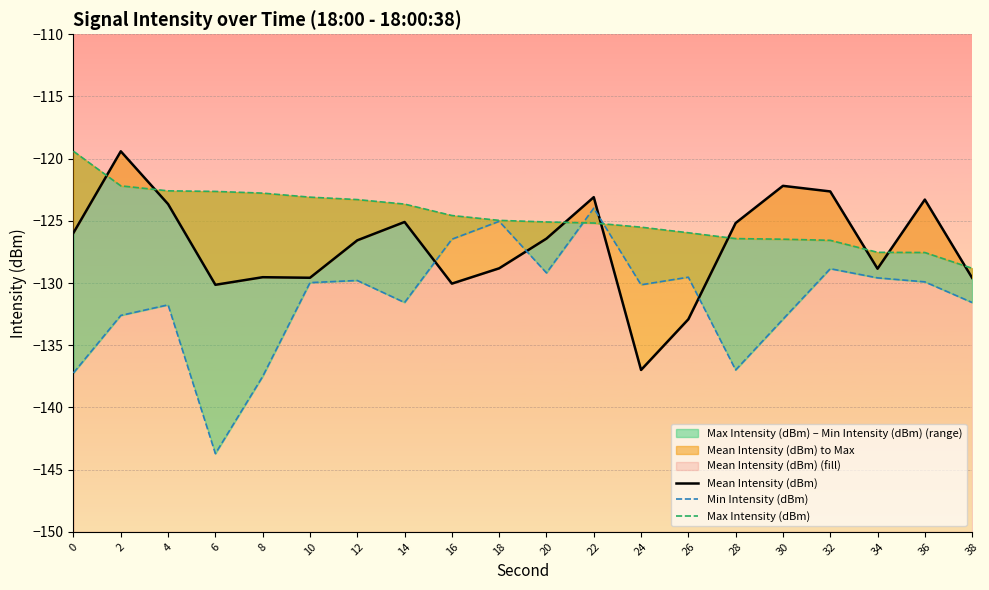

Reading left to right, what are all the values shown in this chart?

Mean Intensity (dBm): 0=-126.0	2=-119.4	4=-123.7	6=-130.1	8=-129.5	10=-129.6	12=-126.6	14=-125.1	16=-130.0	18=-128.8	20=-126.4	22=-123.1	24=-137.0	26=-132.9	28=-125.2	30=-122.2	32=-122.6	34=-128.8	36=-123.3	38=-129.6
Min Intensity (dBm): 0=-137.2	2=-132.6	4=-131.8	6=-143.7	8=-137.5	10=-130.0	12=-129.8	14=-131.6	16=-126.5	18=-125.0	20=-129.2	22=-124.0	24=-130.1	26=-129.5	28=-137.0	30=-132.9	32=-128.8	34=-129.6	36=-129.9	38=-131.6
Max Intensity (dBm): 0=-119.4	2=-122.2	4=-122.6	6=-122.6	8=-122.8	10=-123.1	12=-123.3	14=-123.7	16=-124.6	18=-125.0	20=-125.1	22=-125.2	24=-125.5	26=-126.0	28=-126.4	30=-126.5	32=-126.6	34=-127.5	36=-127.5	38=-128.8